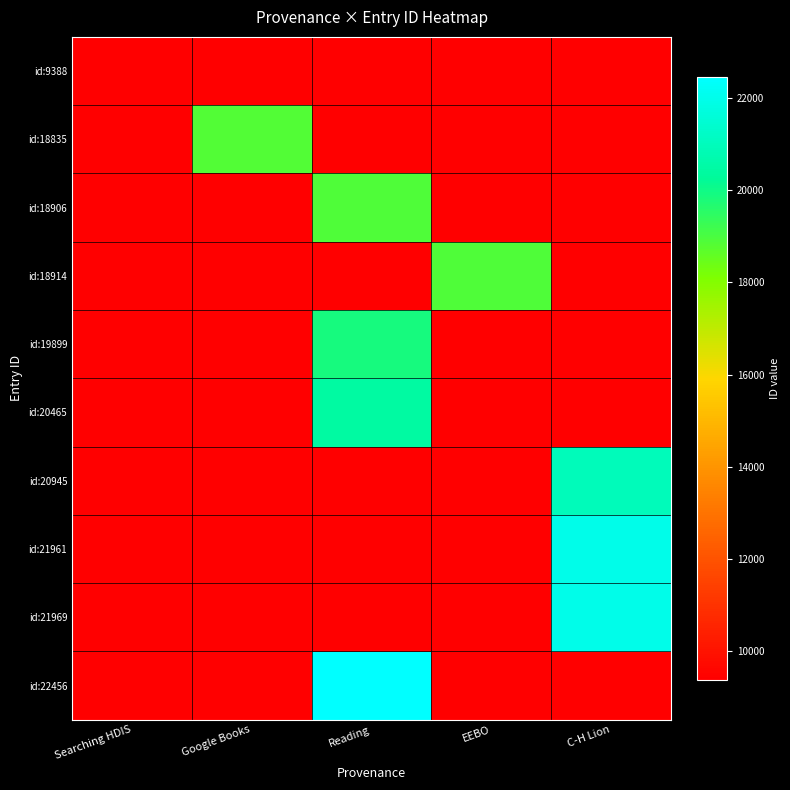

Which has a higher value, Google Books or Searching HDIS?

Google Books